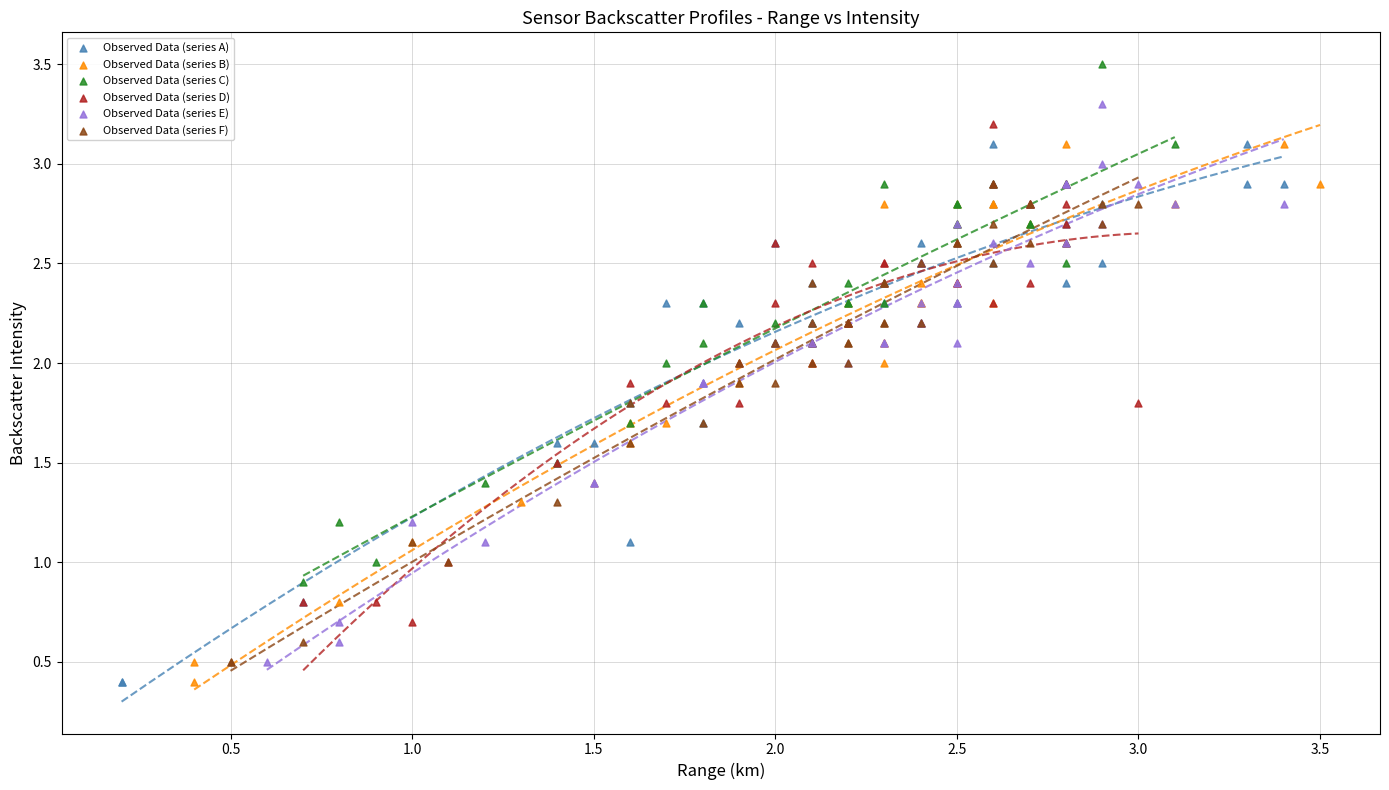

Which series has the widest spread of Y values?

Observed Data (series E)